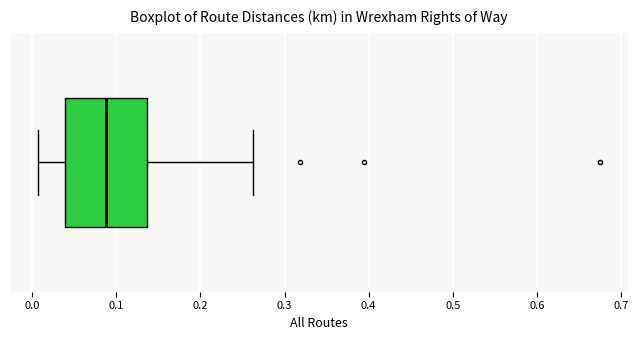

Read this box plot against the x-axis: the position of the median line, the range covered by the box, and the ends of both whiskers. The values are not printed on the chart, so give them approximately, as read against the axis.

median 0.09, box 0.04 to 0.14, whiskers 0.01 to 0.26